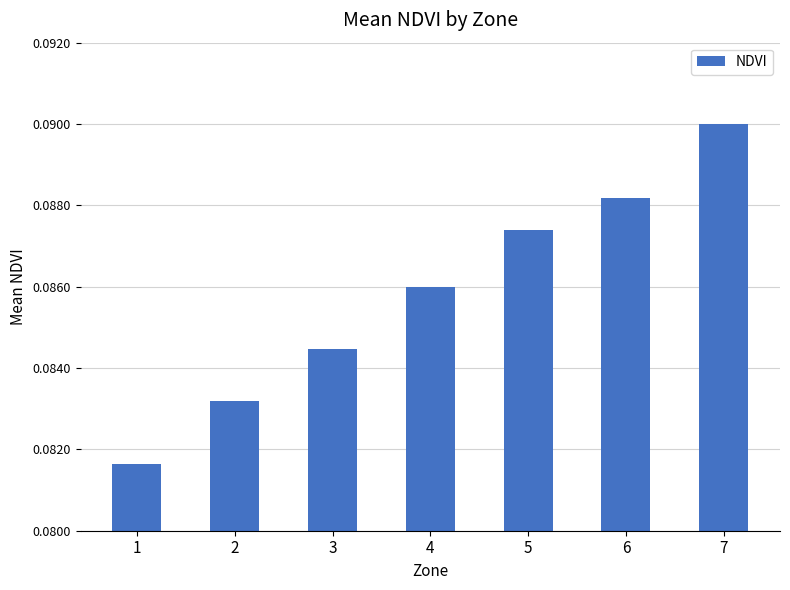

Count the values in the range 0 to 1.

7